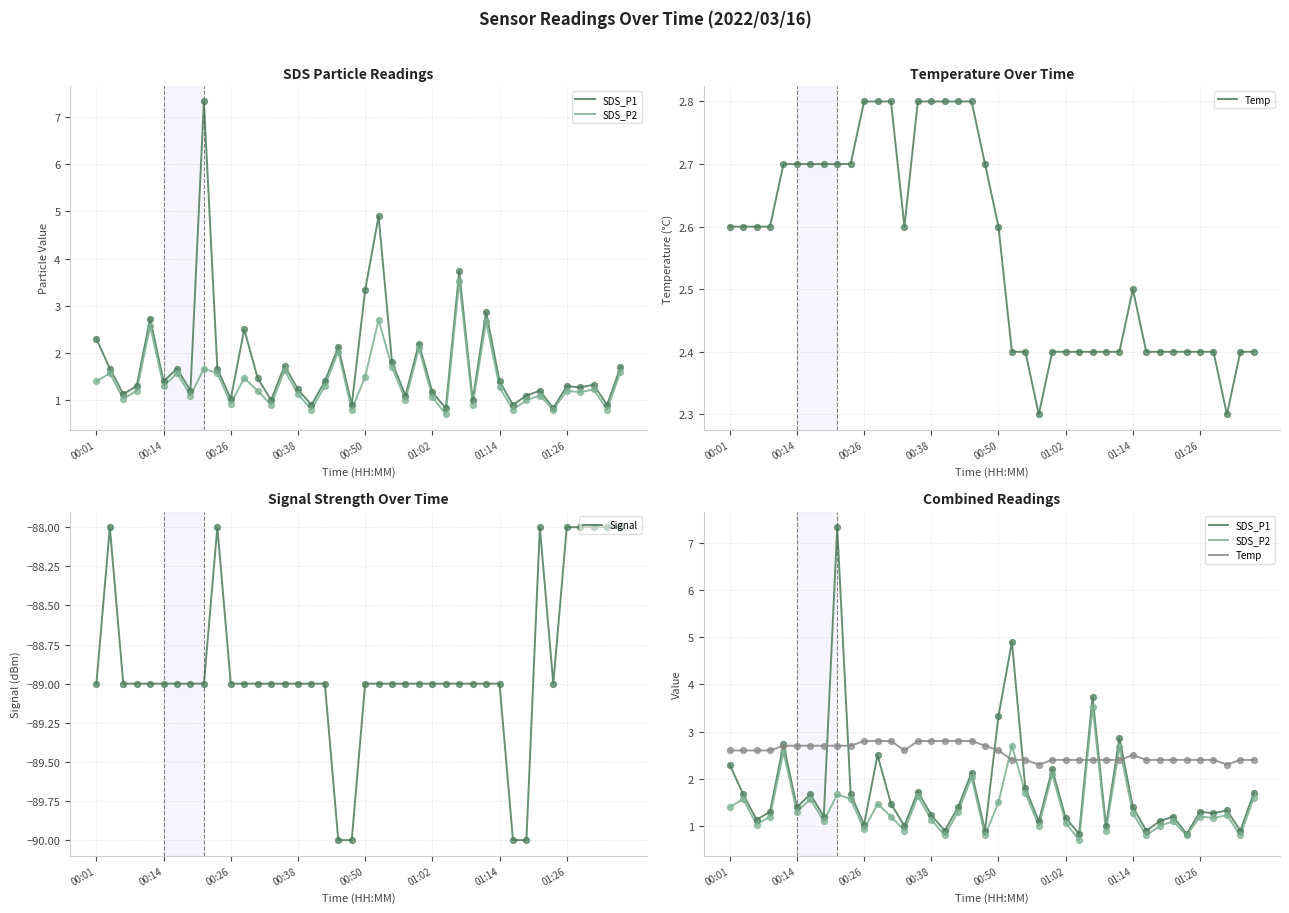

What are all the series names shown in the legend?

SDS_P1, SDS_P2, Temp, Signal